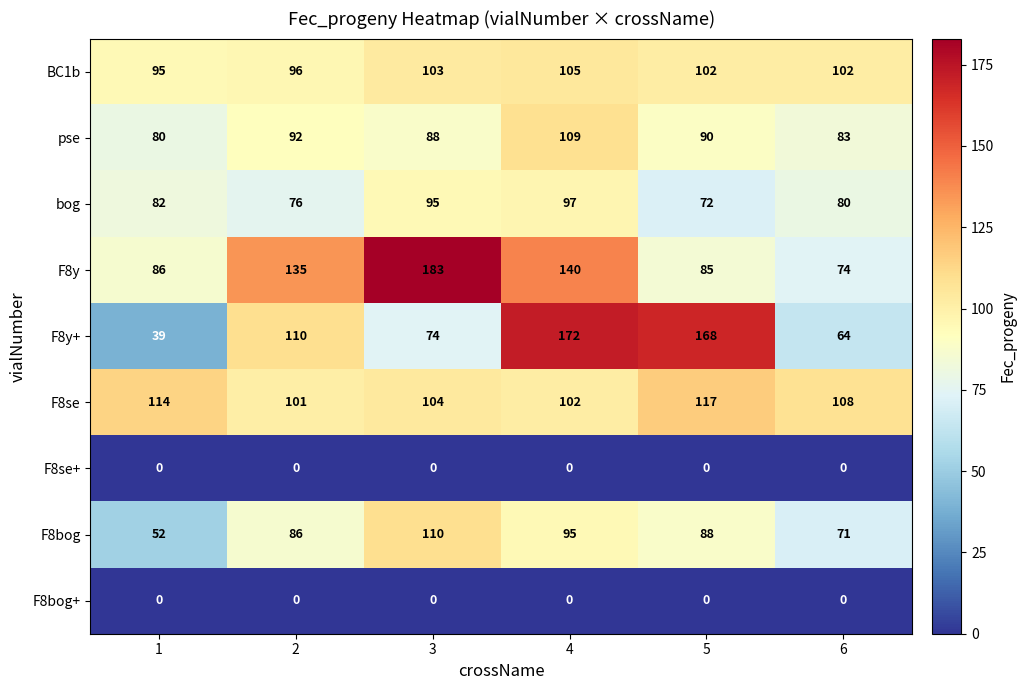

Which series has the largest total across all categories?

F8y